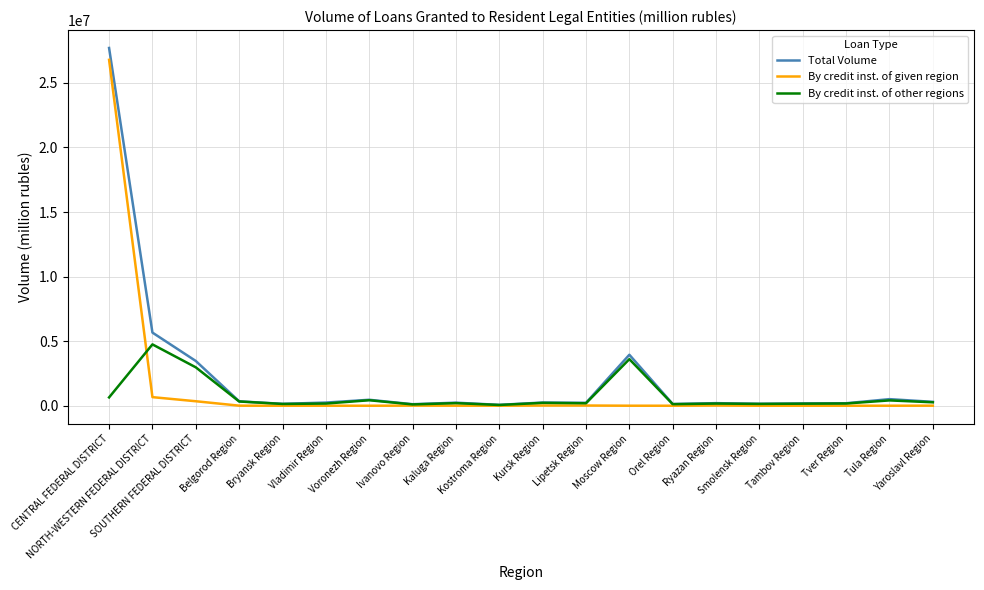

Which series has the widest spread of values?

Total Volume